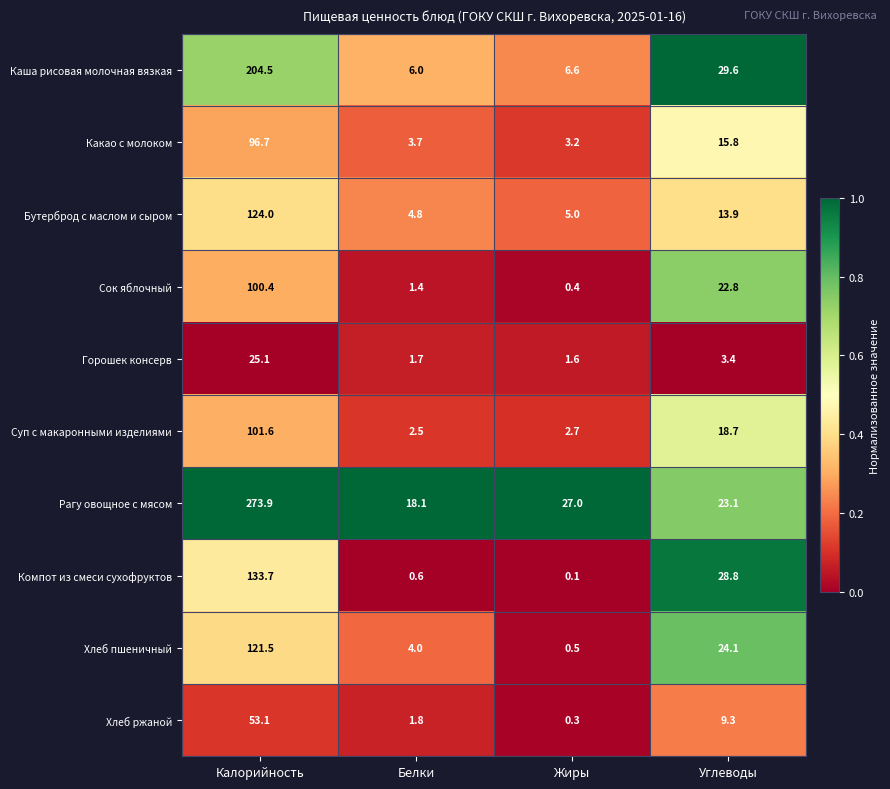

Is it true that Хлеб пшеничный equals 185.6 at Калорийность?

False